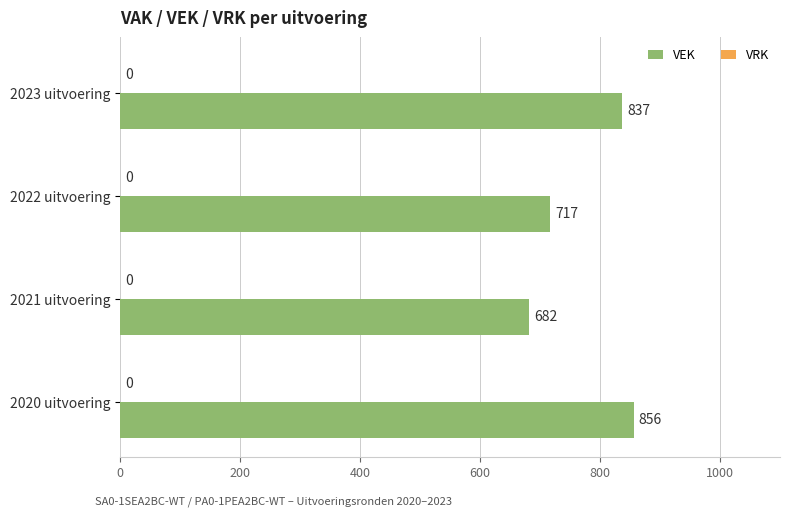

Are the bars grouped side by side (vs. stacked)?

No